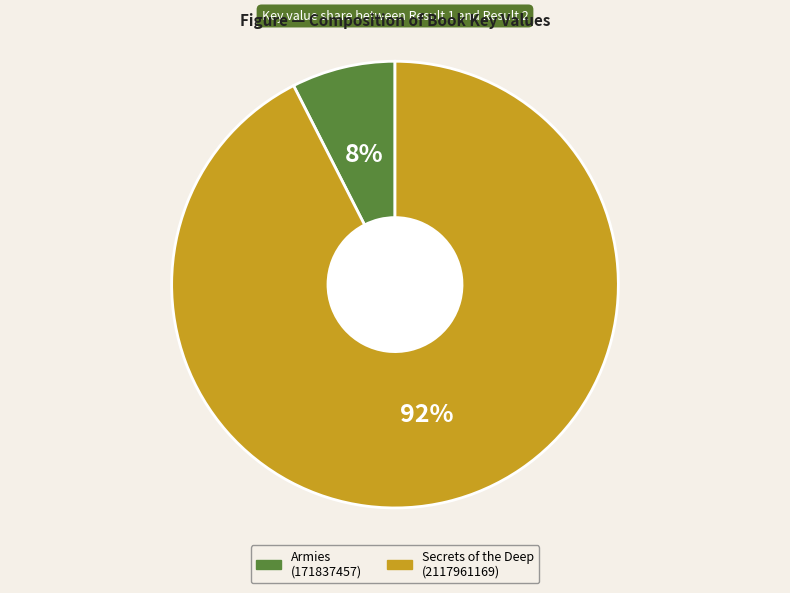

Does any single category account for the majority?

Yes